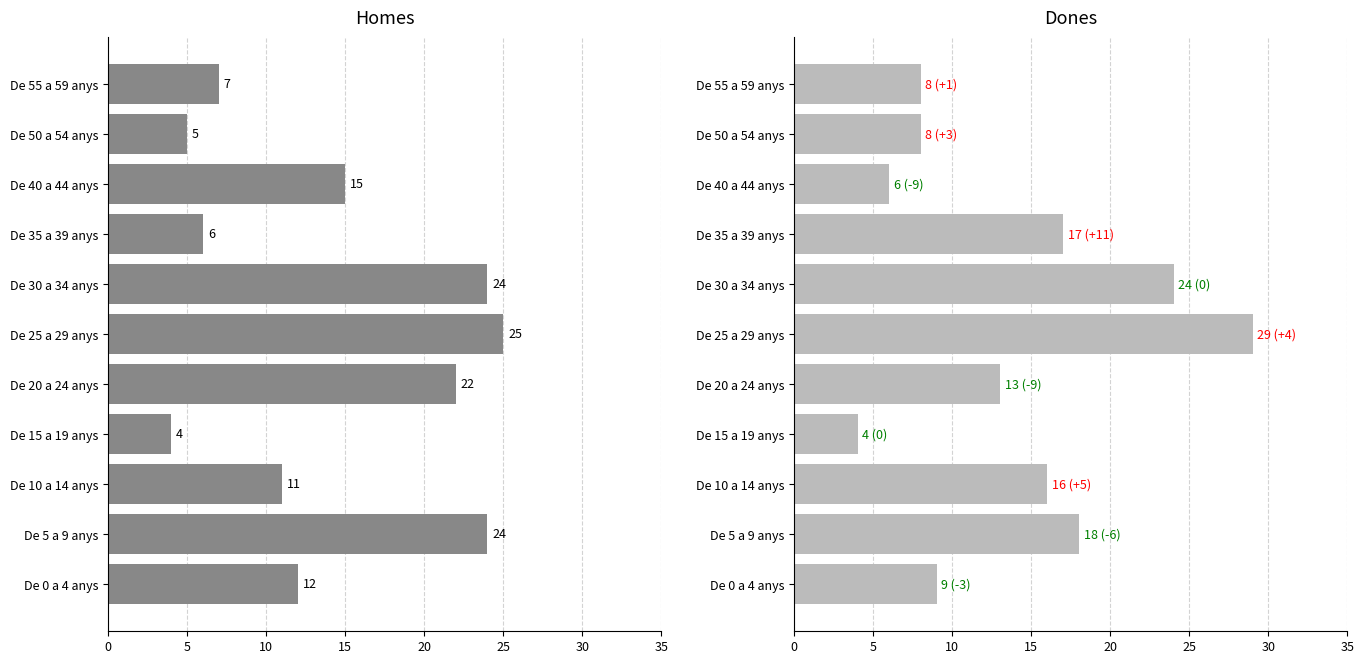

What are all the series names shown in the legend?

Homes, Dones